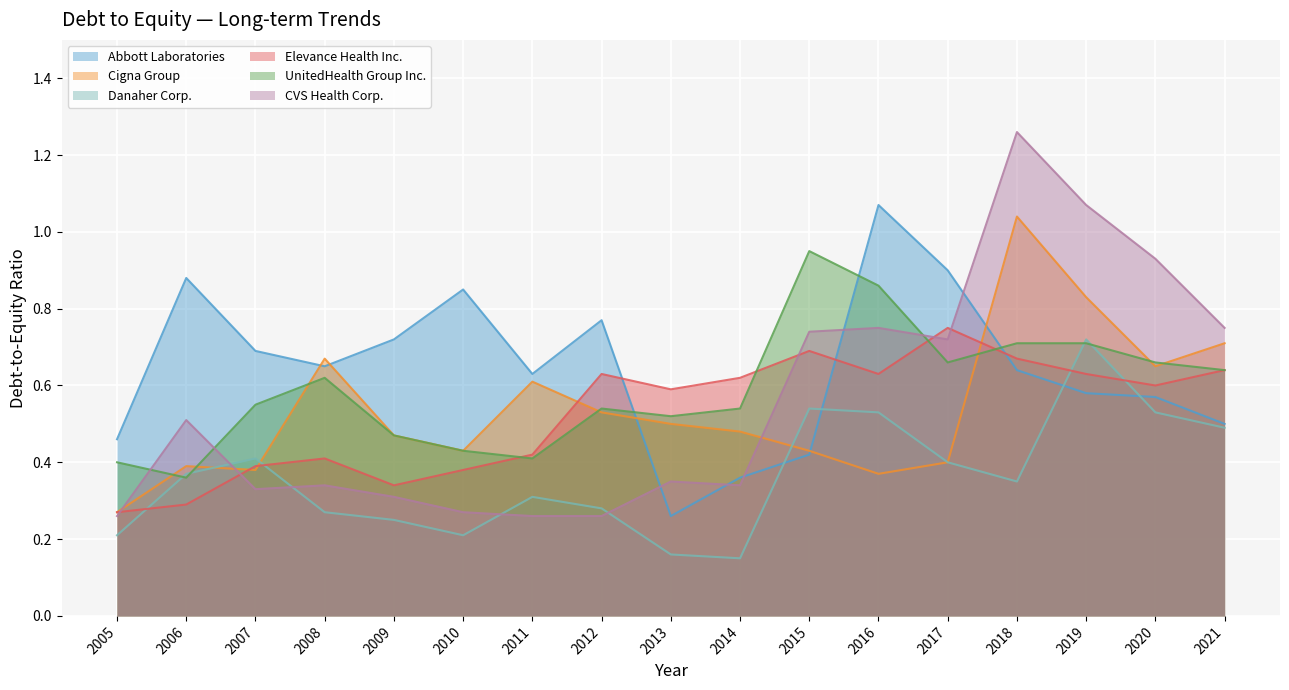

Between 2012 and 2014, which series saw the biggest shift?

Abbott Laboratories